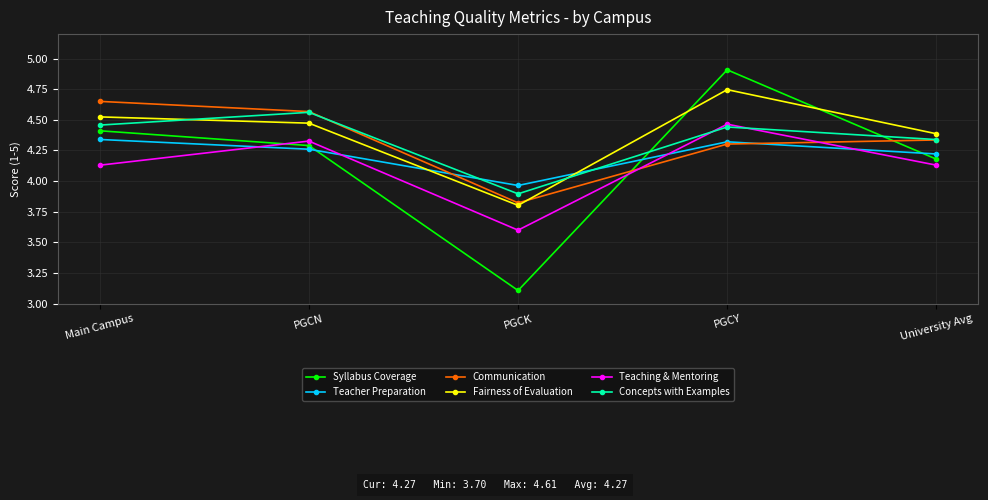

At how many categories does at least one series exceed 4?

4